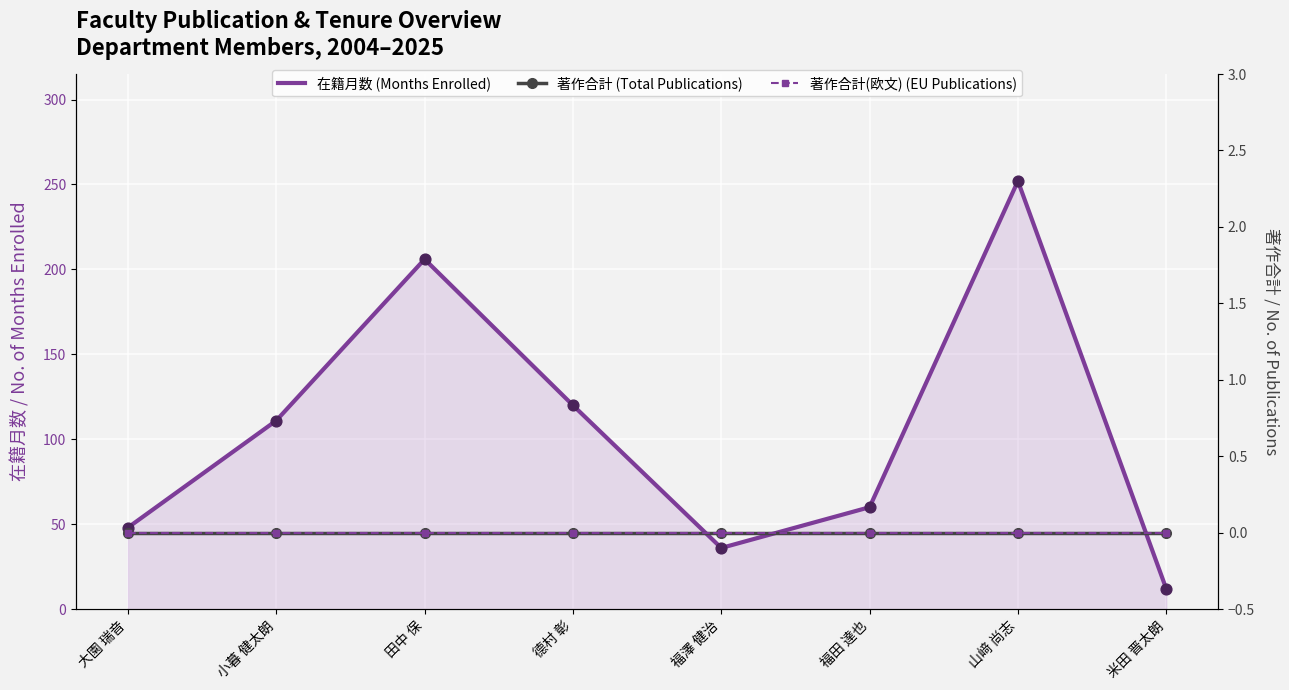

At which category is the sum across all series the highest?

山﨑 尚志